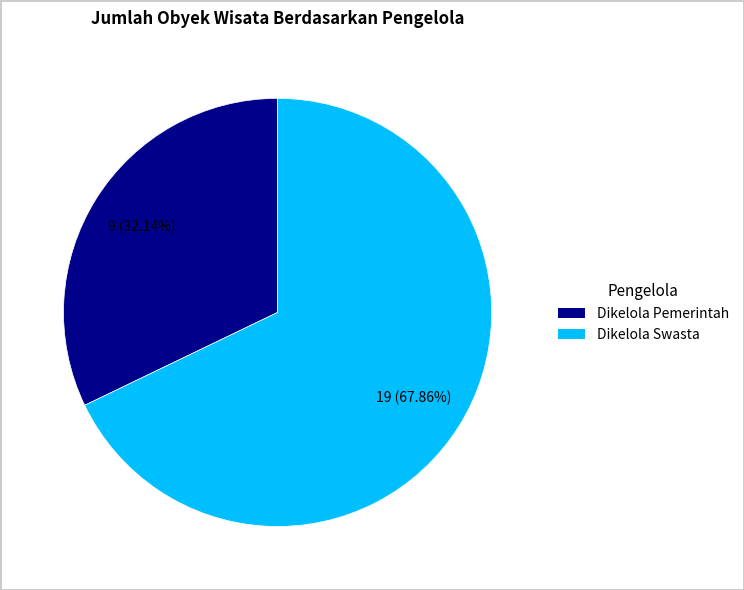

Which slice is the smallest?

Dikelola Pemerintah